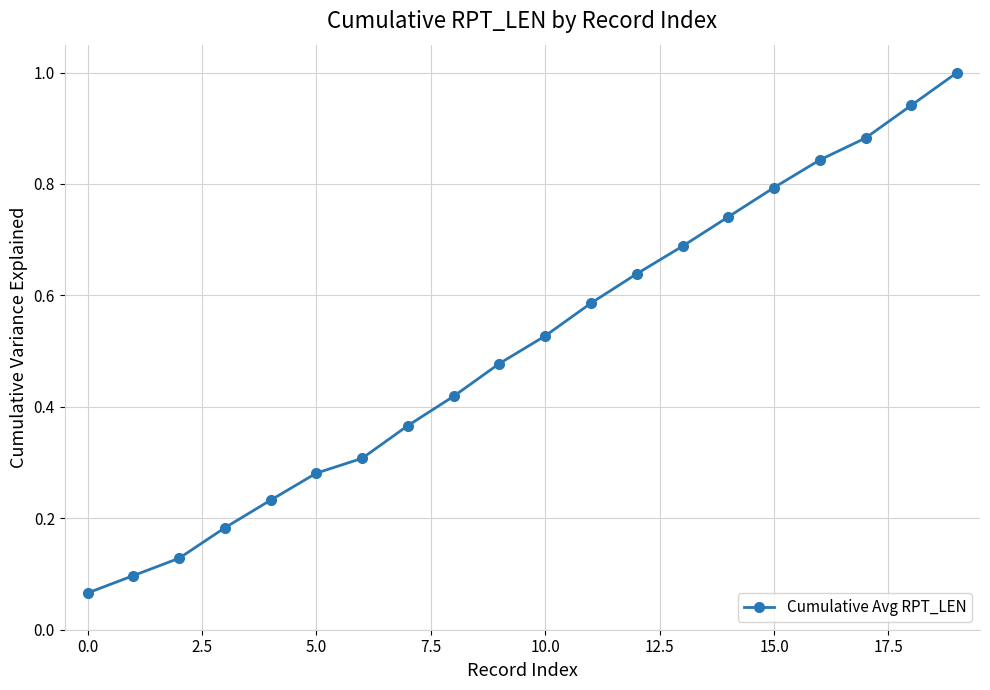

What is the maximum value shown in the chart?

1.0